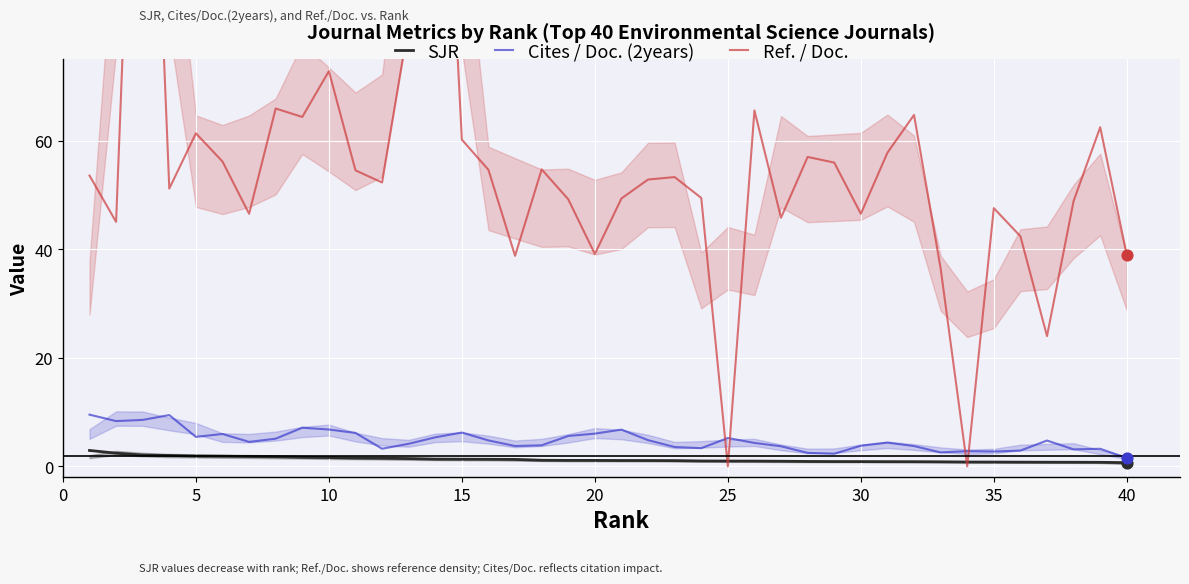

Which series has the widest spread of Y values?

Ref. / Doc.